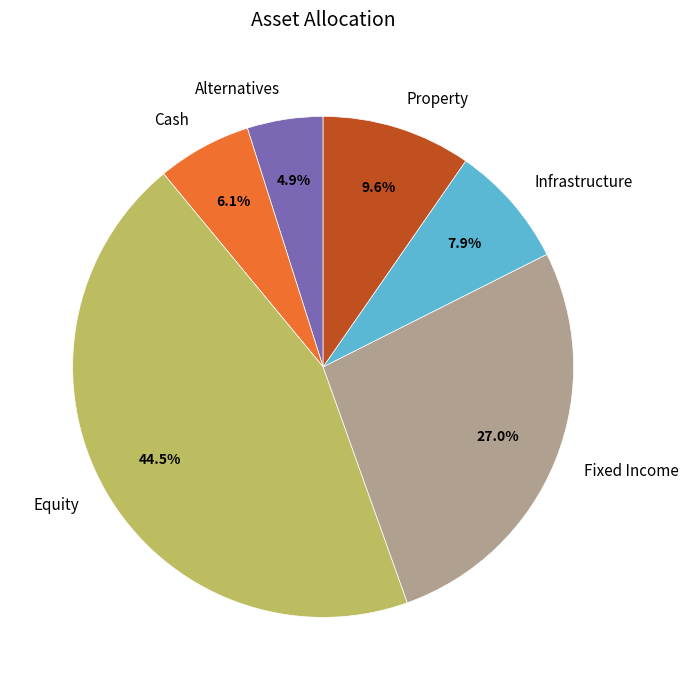

Which category has the biggest portion of the pie?

Equity